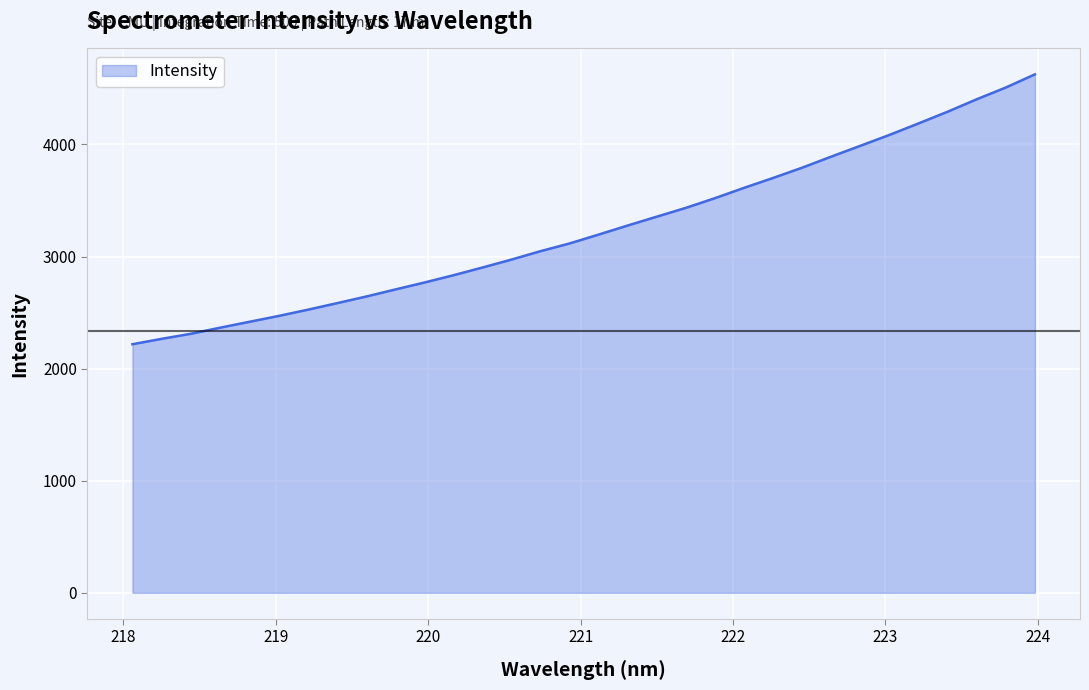

Does the chart display data point markers on the line(s)?

No